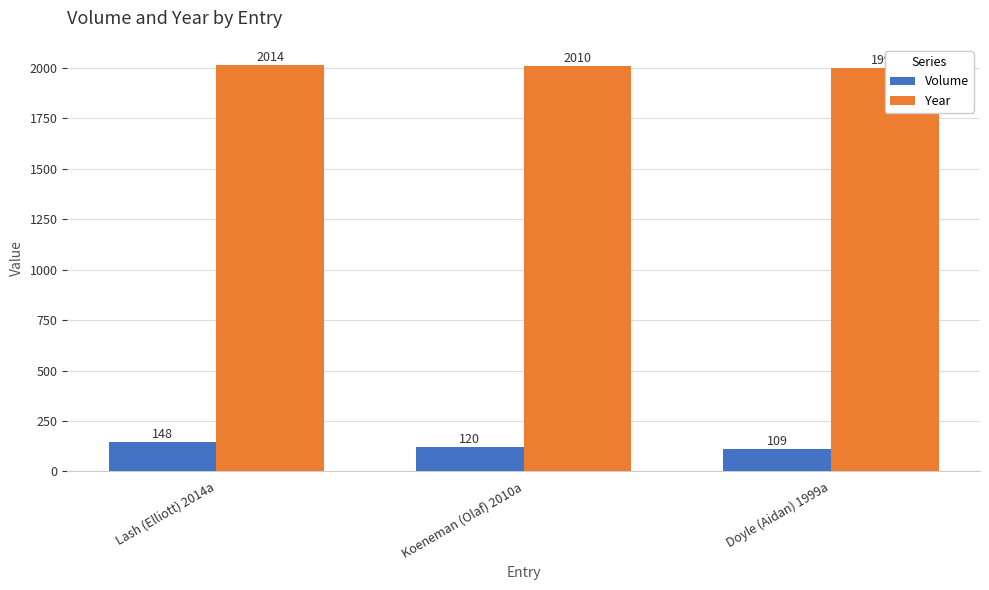

How many data points in Year are above 2010?

1